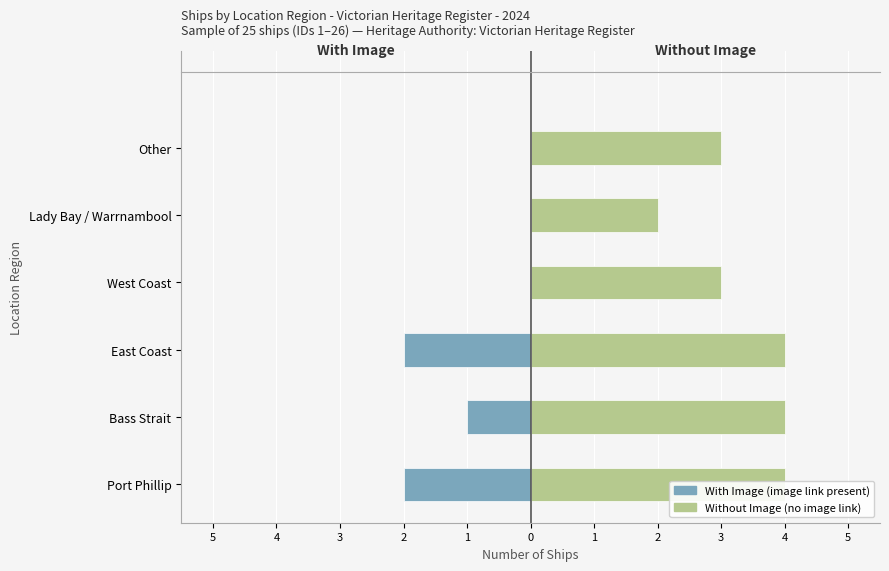

The With Image series shows -1 at Bass Strait. True or false?

False